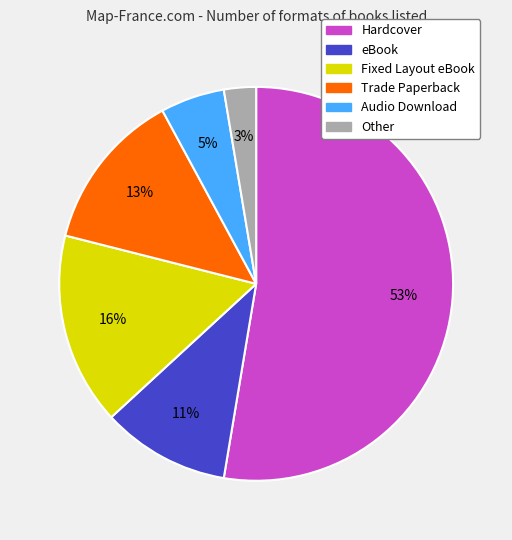

Rank the categories by value from highest to lowest.

Hardcover, Fixed Layout eBook, Trade Paperback, eBook, Audio Download, Other